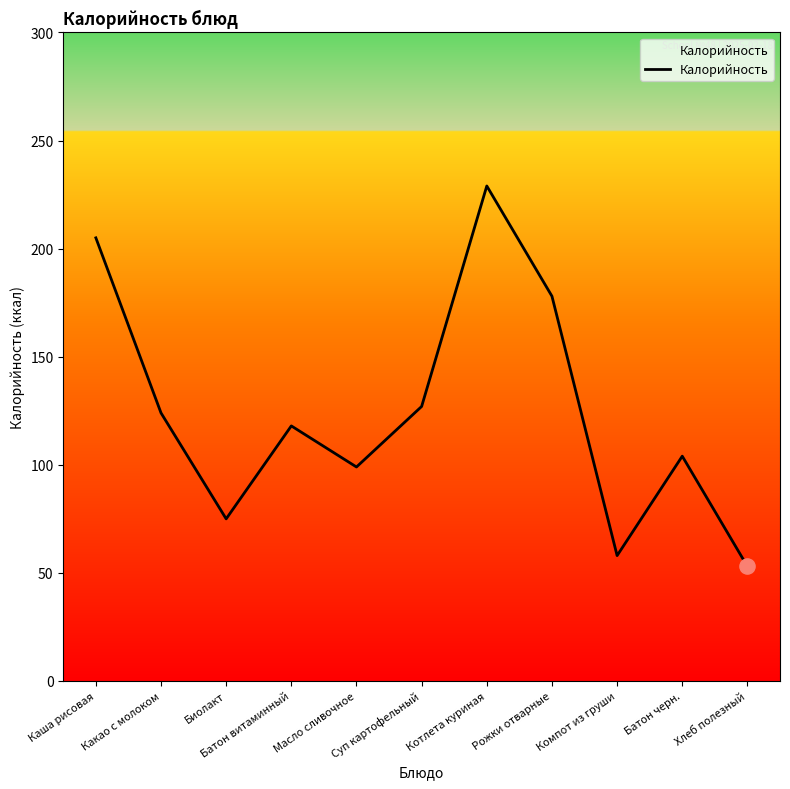

What is the change in value from Какао с молоком to Суп картофельный?

+3